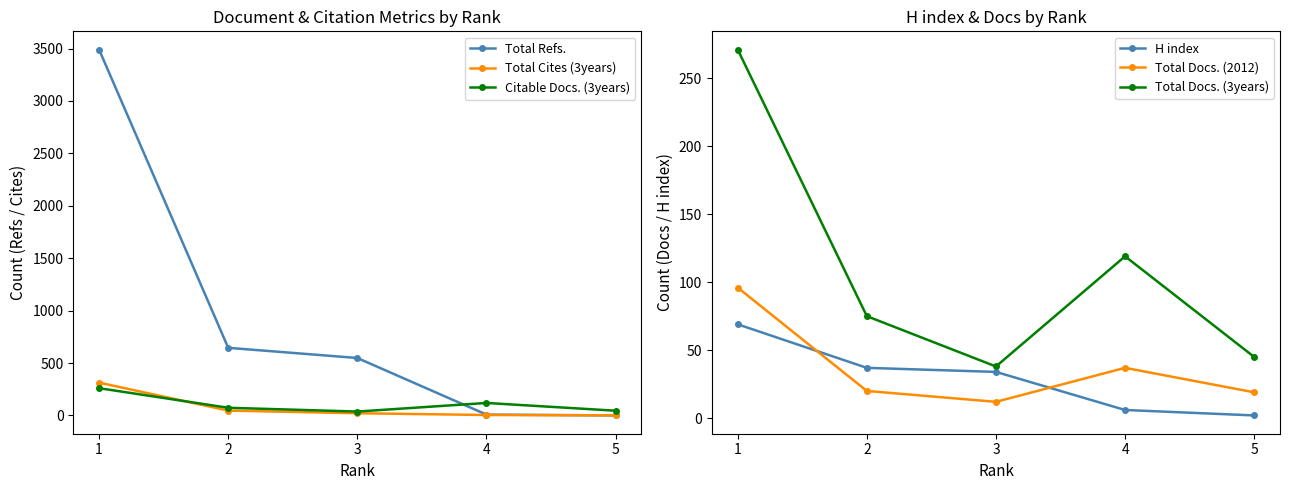

How many interior local peaks does the Total Docs. (2012) series have?

1